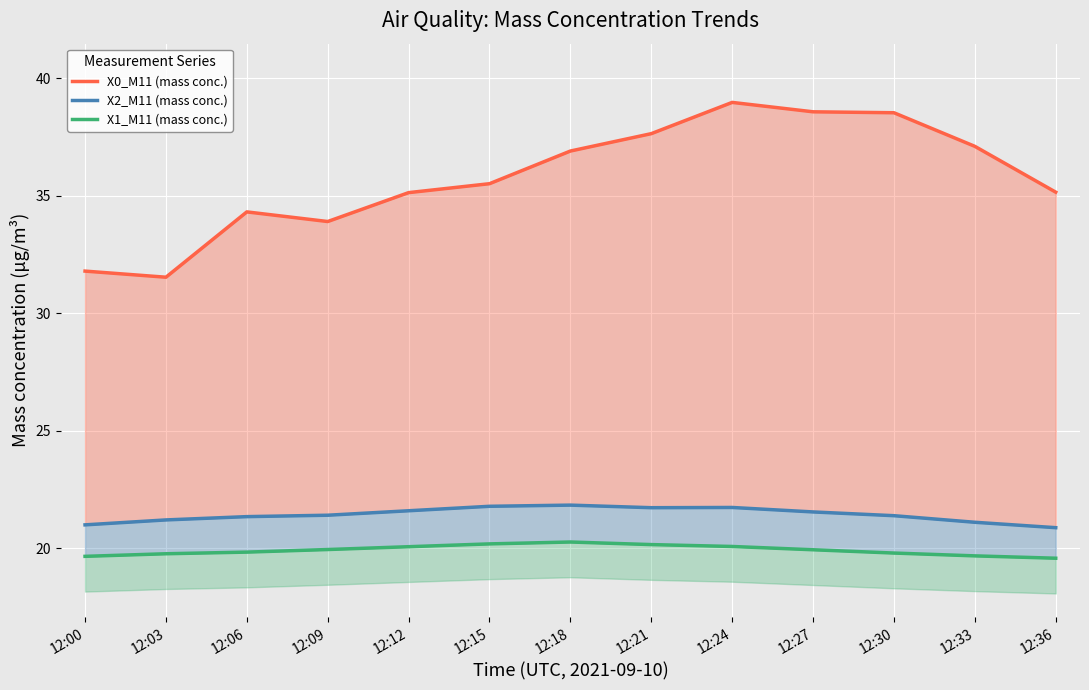

Where does the X0_M11 (mass conc.) series first go above 35?

12:12